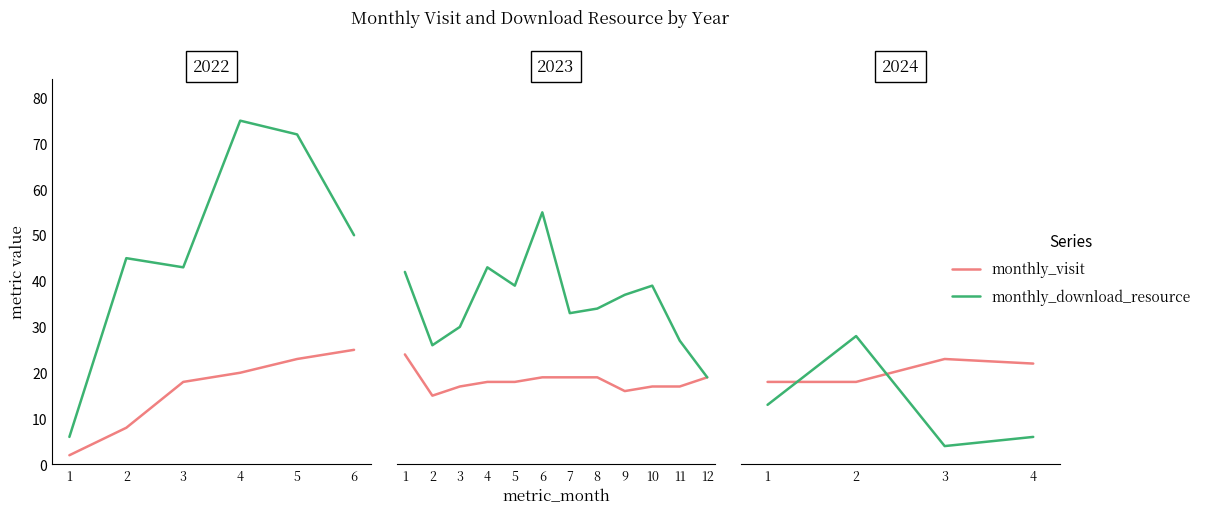

How many lines are shown in the chart?

2